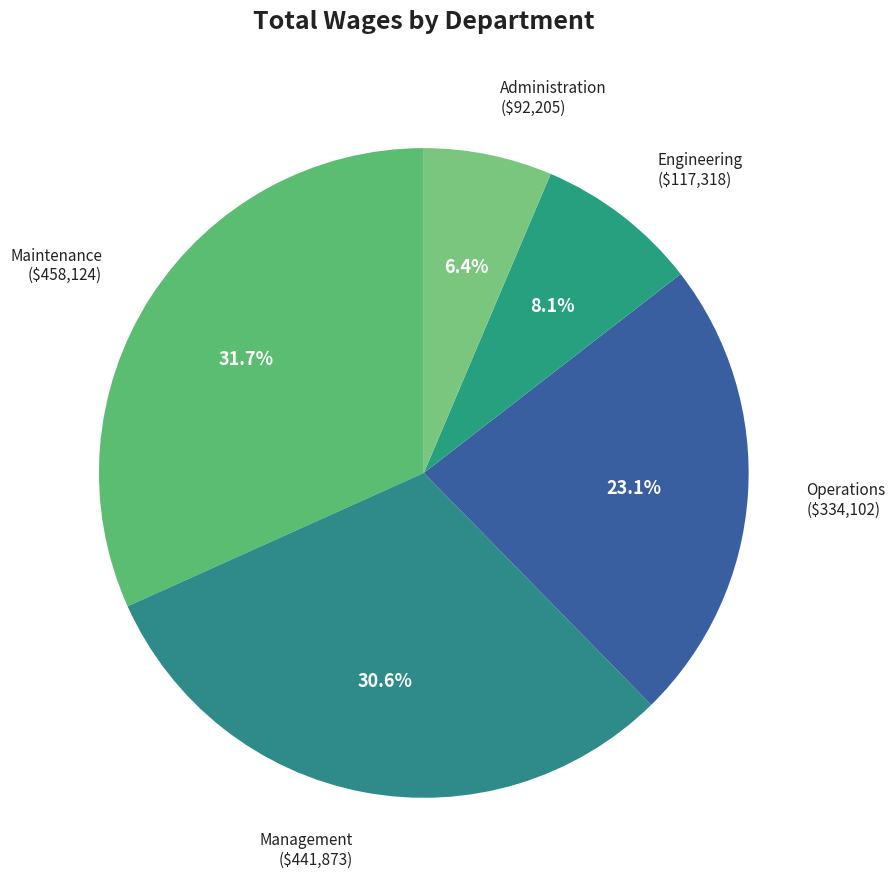

What is the smallest slice in the pie chart?

Administration